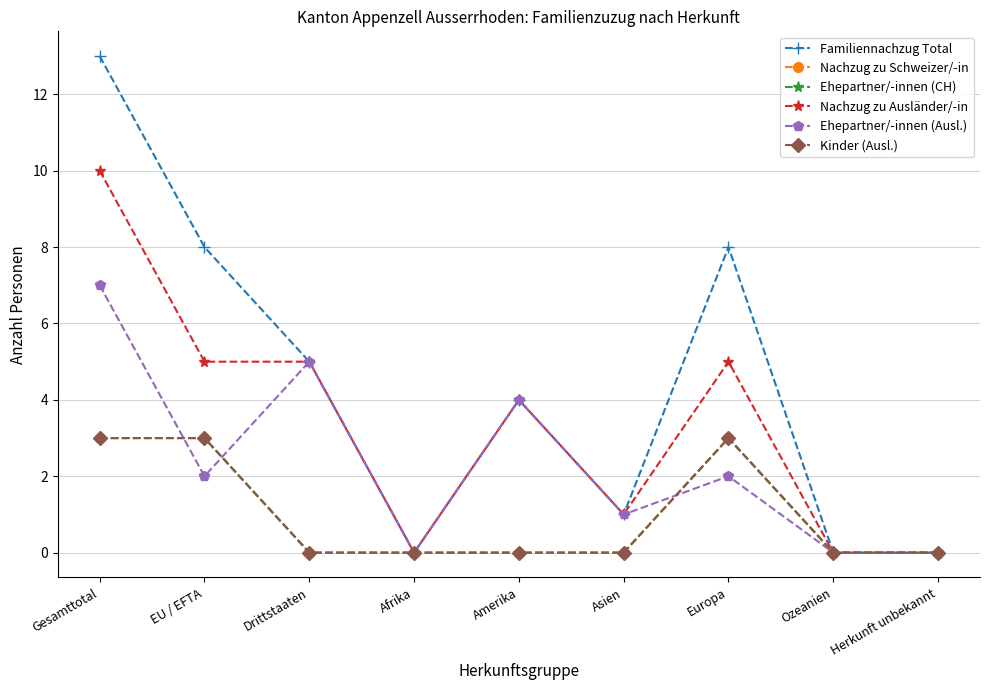

Reading right to left, list all the values displayed in this chart.

Familiennachzug Total: 0	0	8	1	4	0	5	8	13
Nachzug zu Schweizer/-in: 0	0	3	0	0	0	0	3	3
Ehepartner/-innen (CH): 0	0	3	0	0	0	0	3	3
Nachzug zu Ausländer/-in: 0	0	5	1	4	0	5	5	10
Ehepartner/-innen (Ausl.): 0	0	2	1	4	0	5	2	7
Kinder (Ausl.): 0	0	3	0	0	0	0	3	3